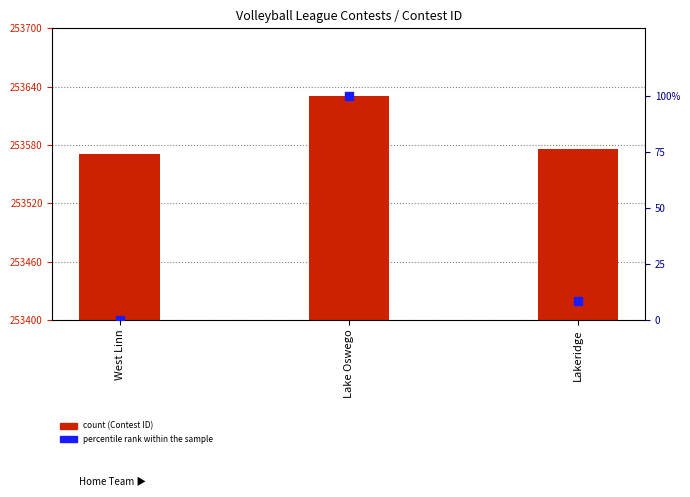

What are all the series names shown in the legend?

Contest ID, percentile rank within the sample